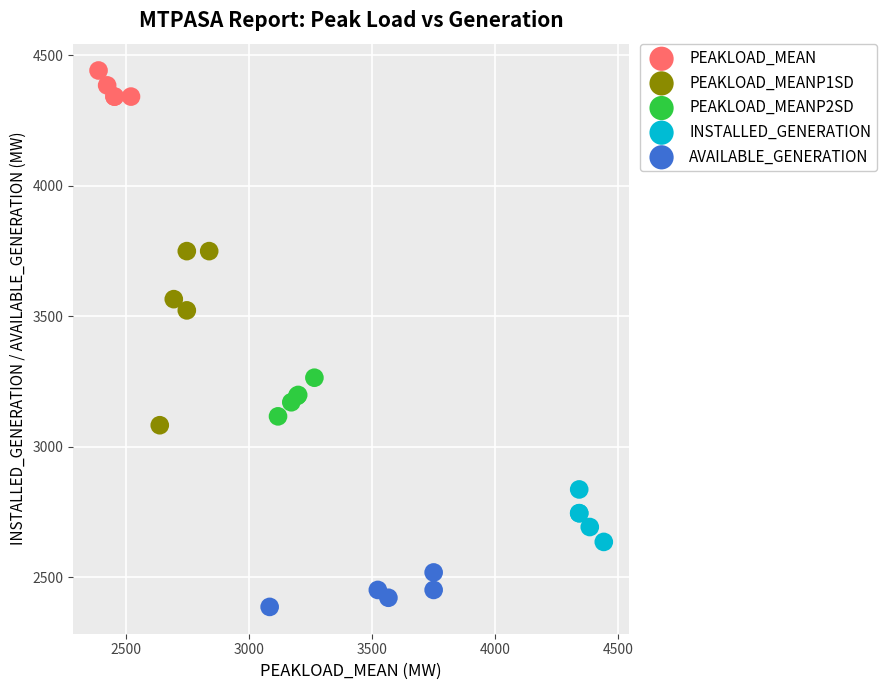

Which series reaches the minimum Y coordinate?

AVAILABLE_GENERATION